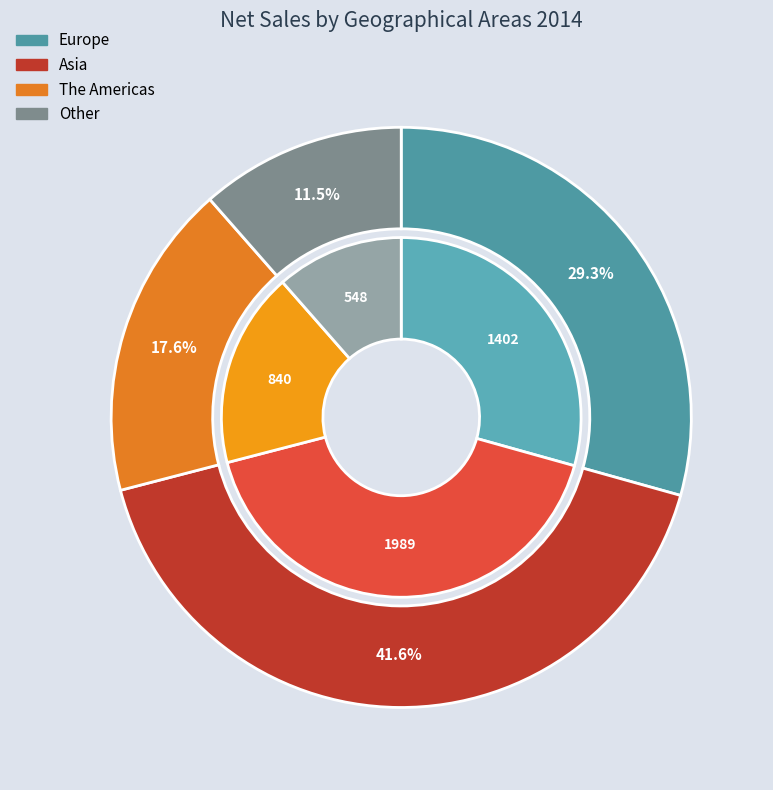

What is the ratio of the value at The Americas to the value at Europe?

0.6